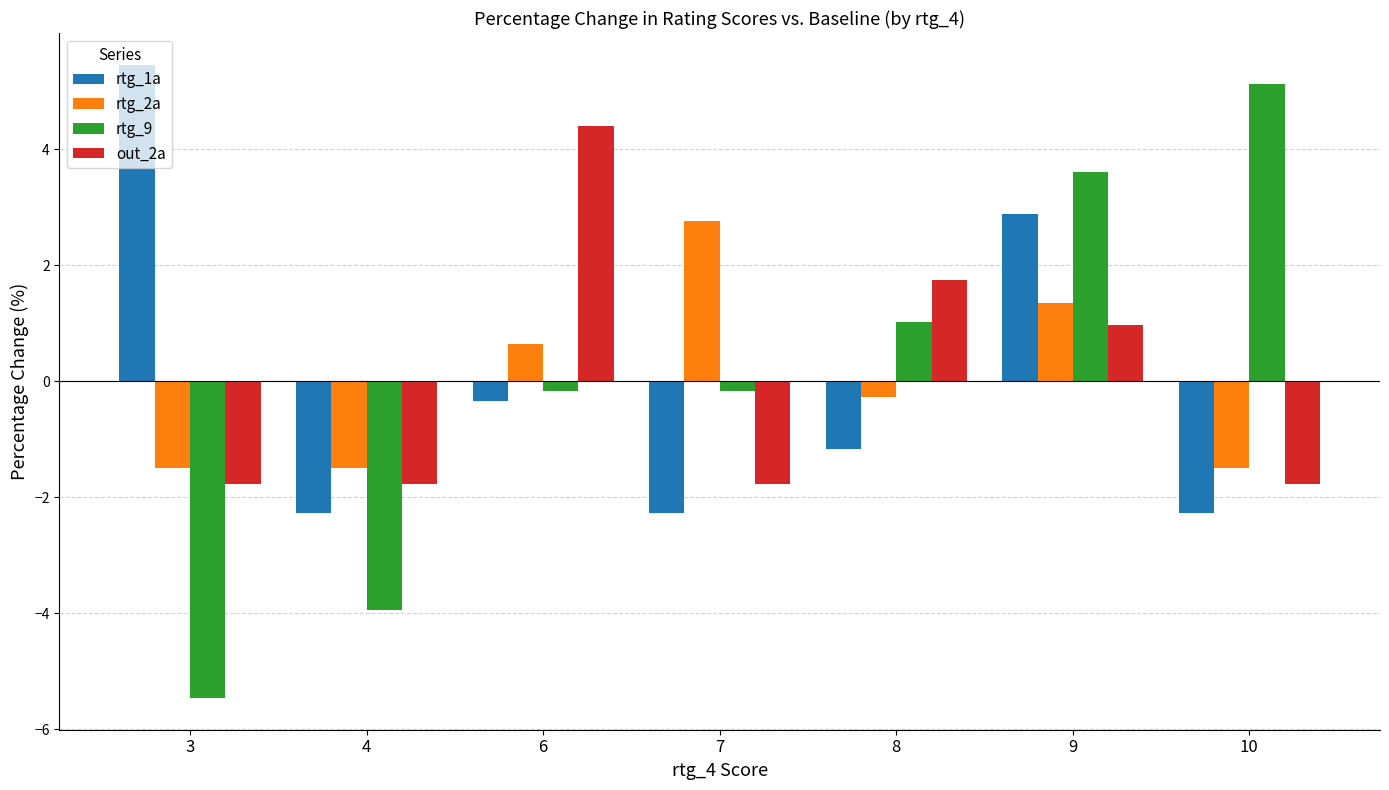

Rank the series at 4 from lowest to highest value.

rtg_9, rtg_1a, out_2a, rtg_2a